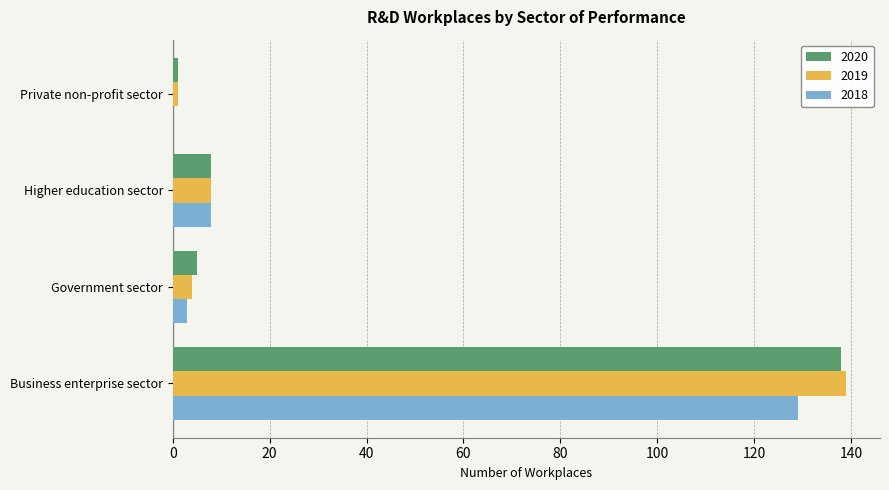

Is it true that 2018 equals 186 at Business enterprise sector?

False